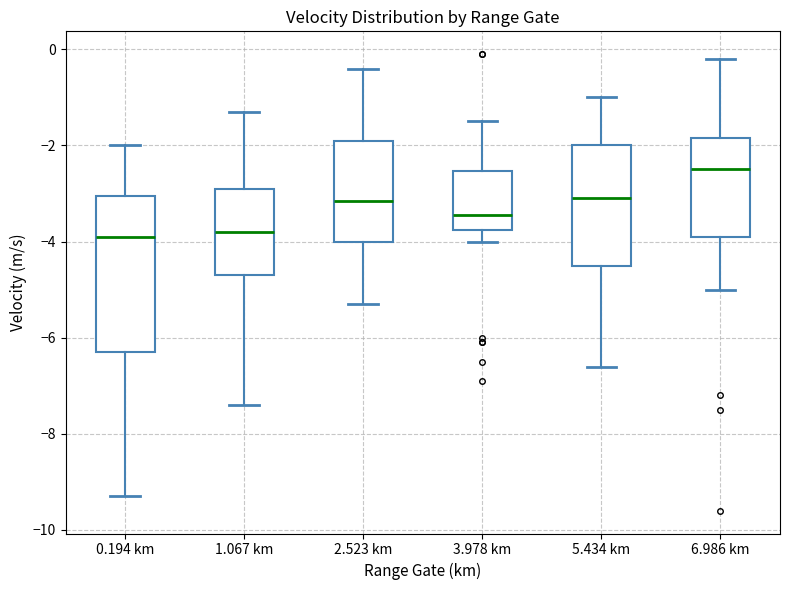

Which box's median line is the highest?

6.986 km